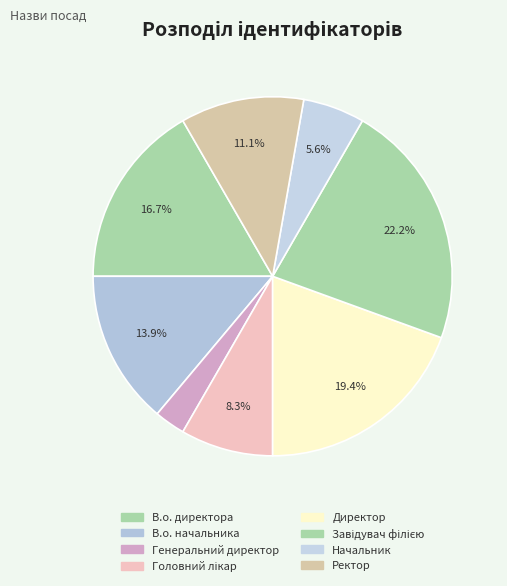

Rank the categories by value from highest to lowest.

Завідувач філією, Директор, В.о. директора, В.о. начальника, Ректор, Головний лікар, Начальник, Генеральний директор